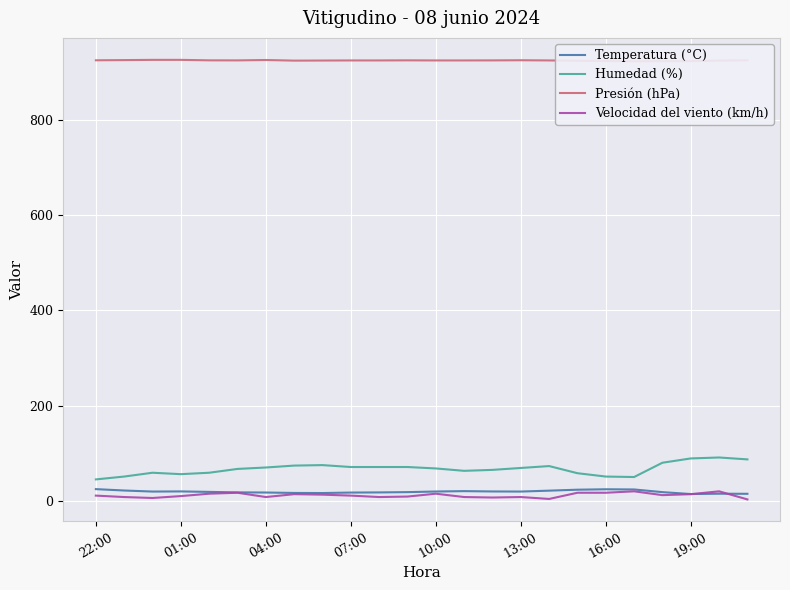

True or false: Velocidad del viento (km/h) and Humedad (%) intersect in this chart.

False